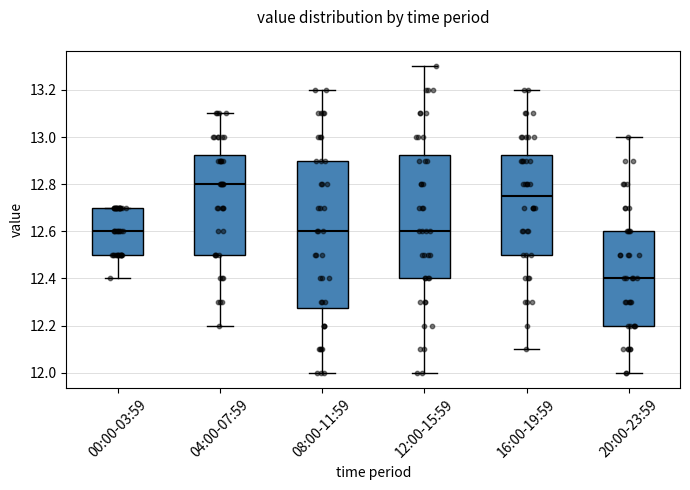

Where does the lower whisker of the box for 00:00-03:59 end on the y-axis? The values are not printed on the chart, so give them approximately, as read against the axis.

12.40